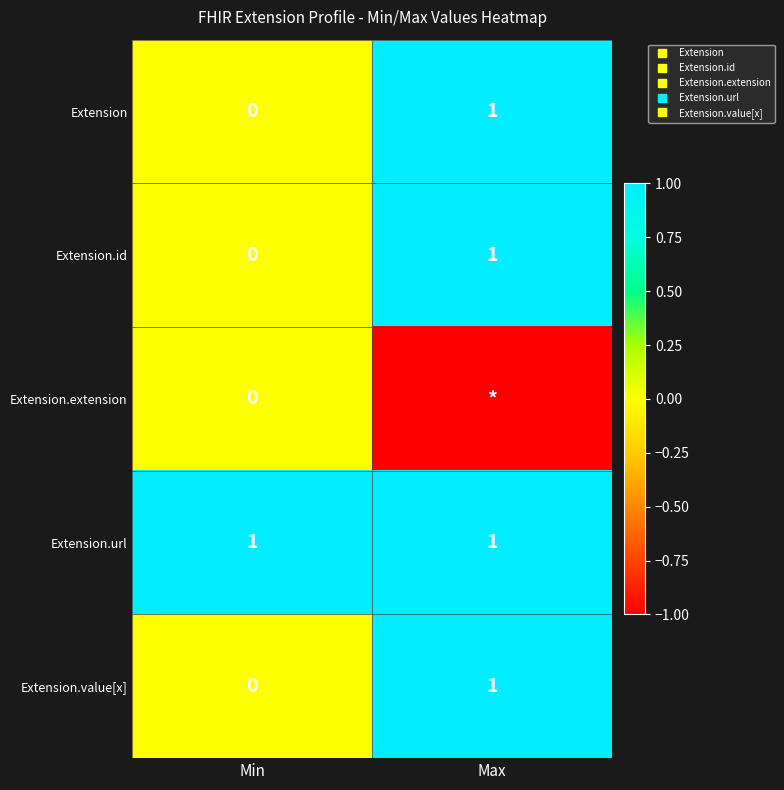

Which series has the widest spread of values?

Extension